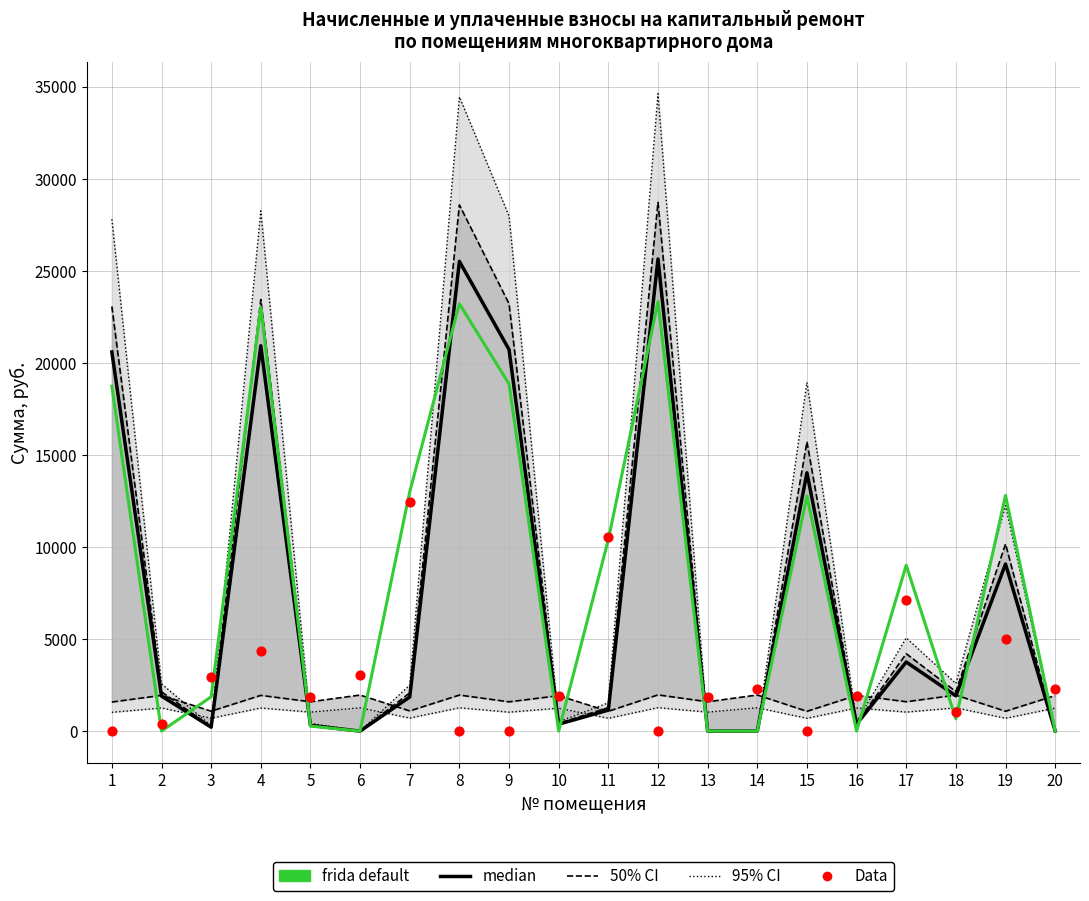

Which series has the largest Y range (max minus min)?

95% CI